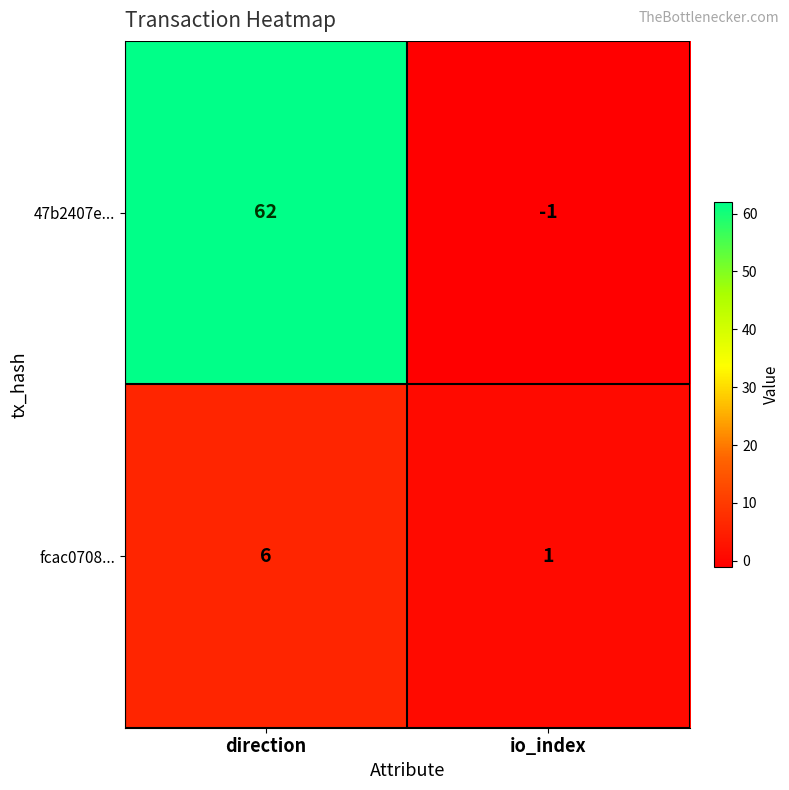

What is the difference between the maximum and minimum values in the 47b2407e... series?

63